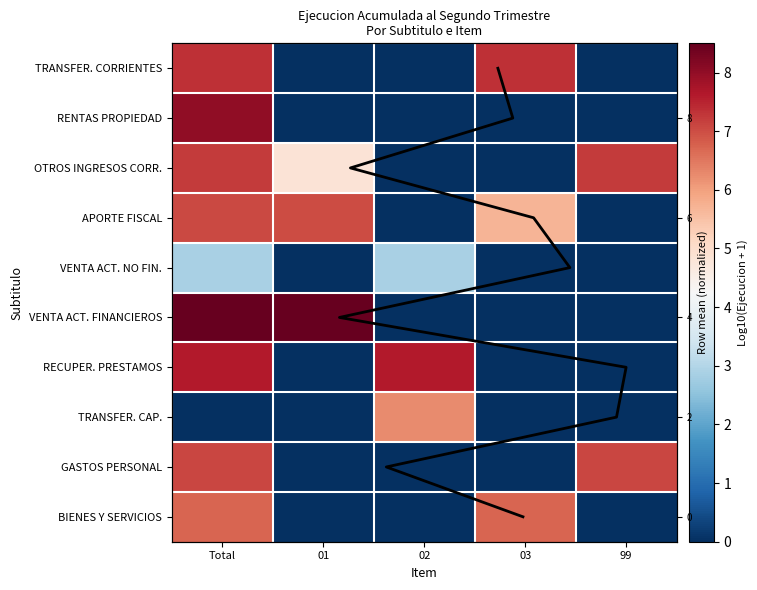

How many values in RECUPERACION DE PRESTAMOS are above zero?

2